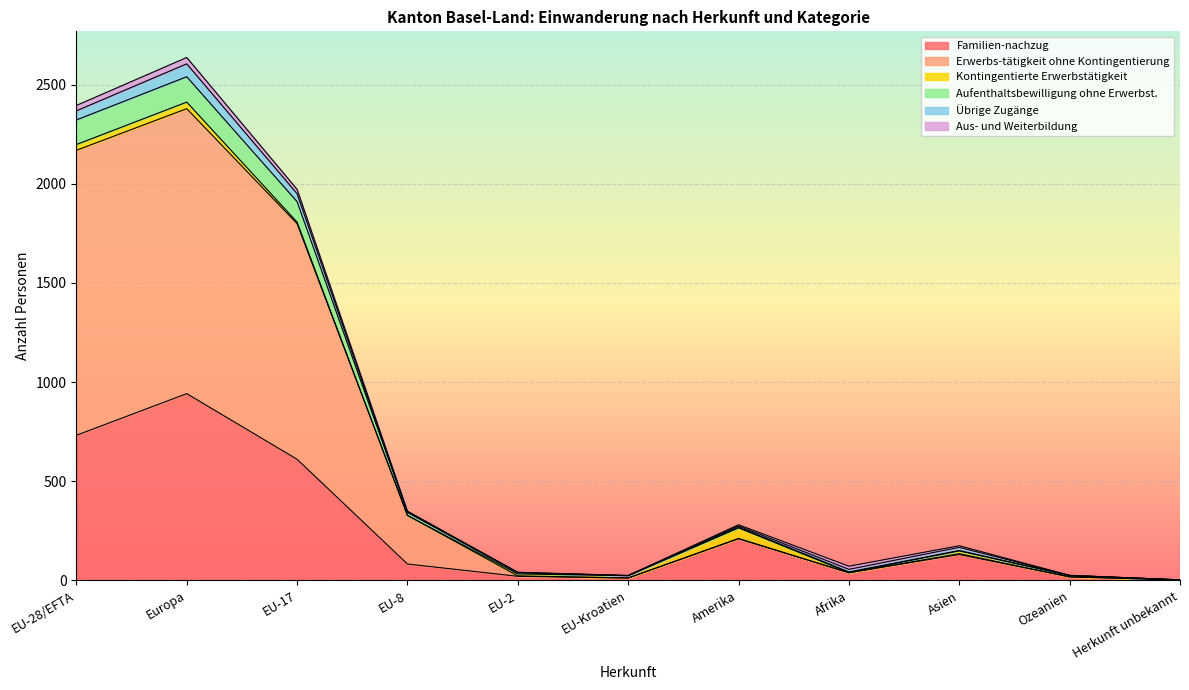

Which has a higher value, EU-28/EFTA or EU-Kroatien?

EU-28/EFTA